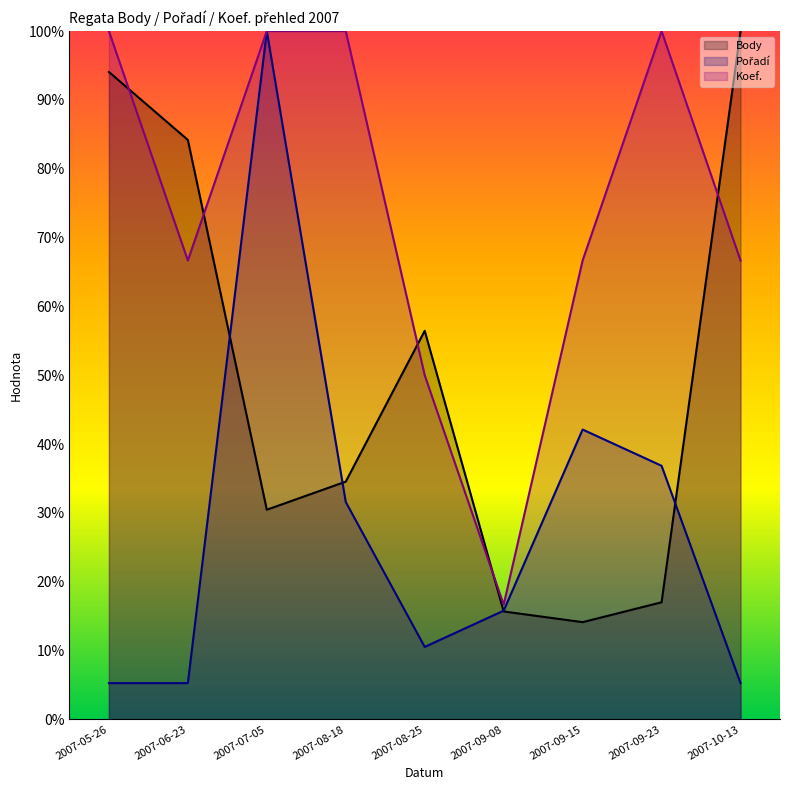

Rank the series at 2007-09-15 from highest to lowest value.

Koef., Pořadí, Body